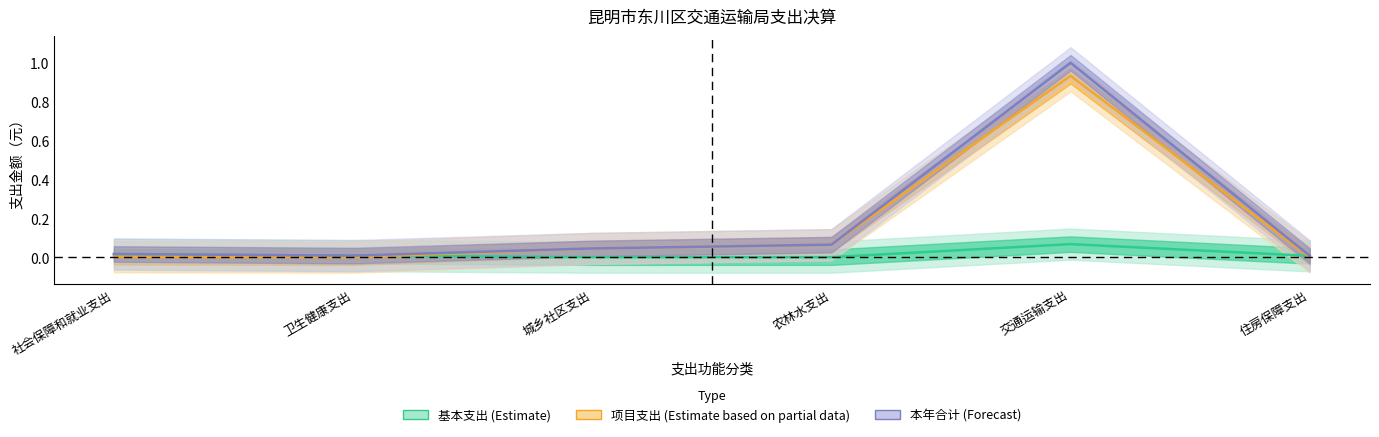

Count the number of categories in the chart.

6